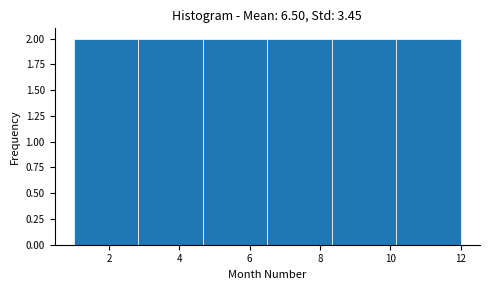

Reading left to right, transcribe this chart: for each bar, give the range it covers on the x-axis and its height. Neither the bar edges nor the heights are printed on the chart, so give them approximately, as read against the axes.

1.0 to 2.8: 2
2.8 to 4.6: 2
4.6 to 6.6: 2
6.6 to 8.4: 2
8.4 to 10.2: 2
10.2 to 12.0: 2